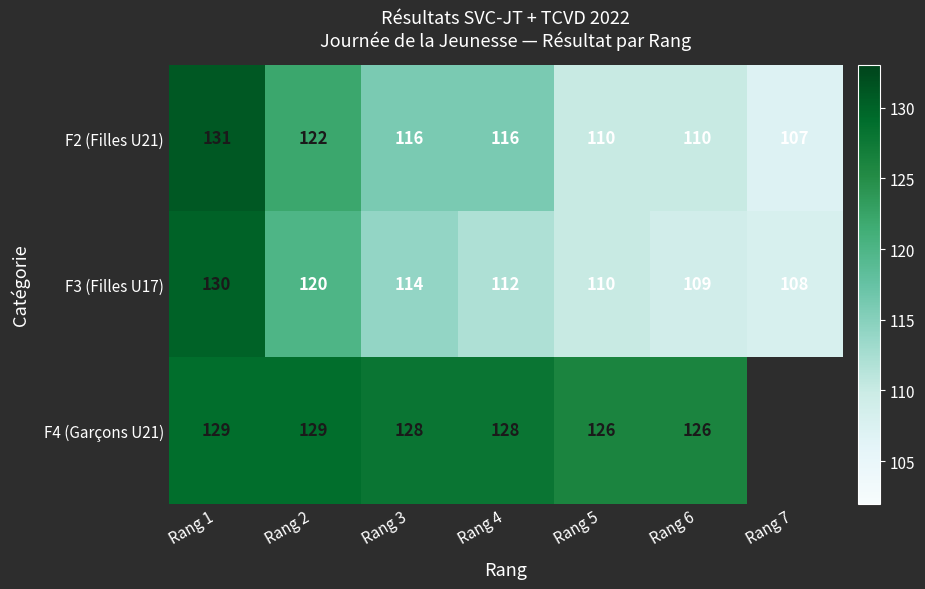

At which category does the chart reach its minimum across all series?

Rang 7